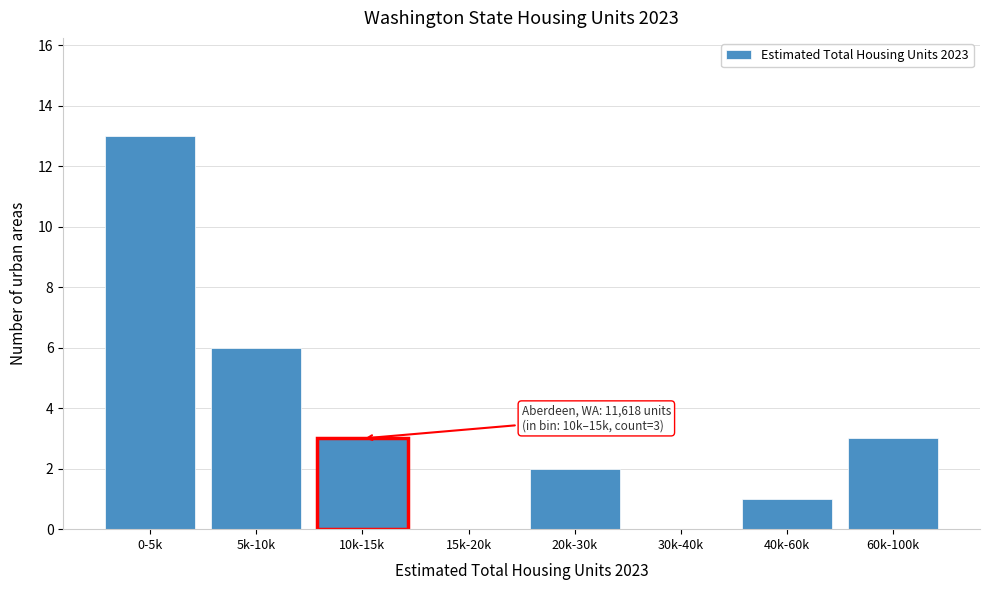

Reading left to right, transcribe all the data shown in this chart.

0-5k=13	5k-10k=6	10k-15k=3	15k-20k=0	20k-30k=2	30k-40k=0	40k-60k=1	60k-100k=3